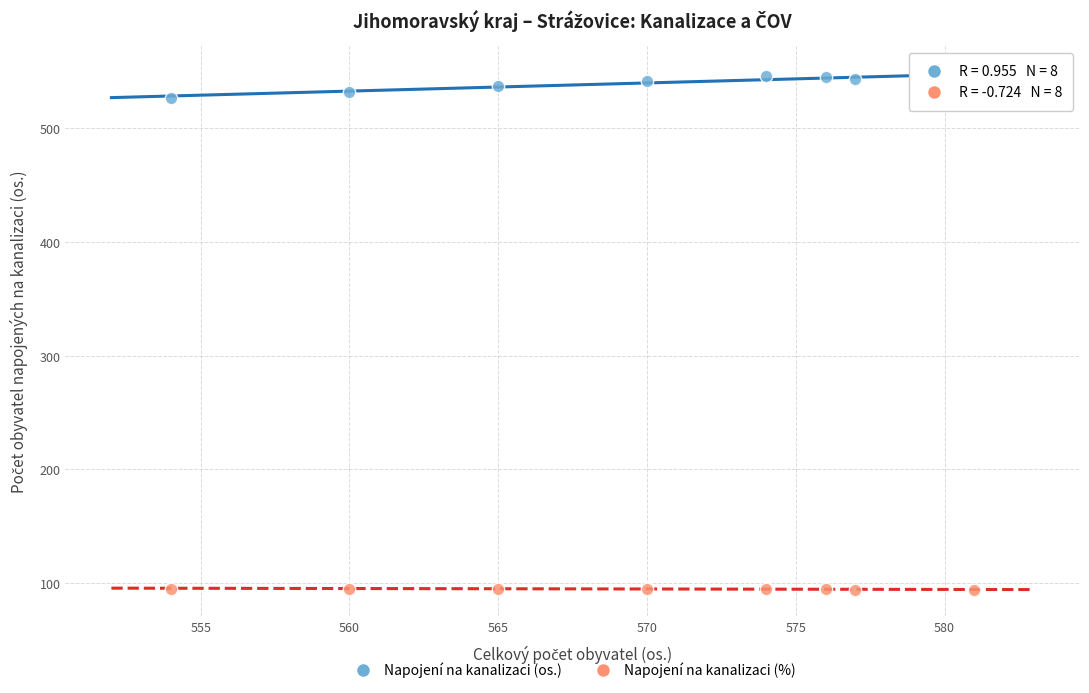

Across all data points, what is the range of X values (max minus min)?

27.0